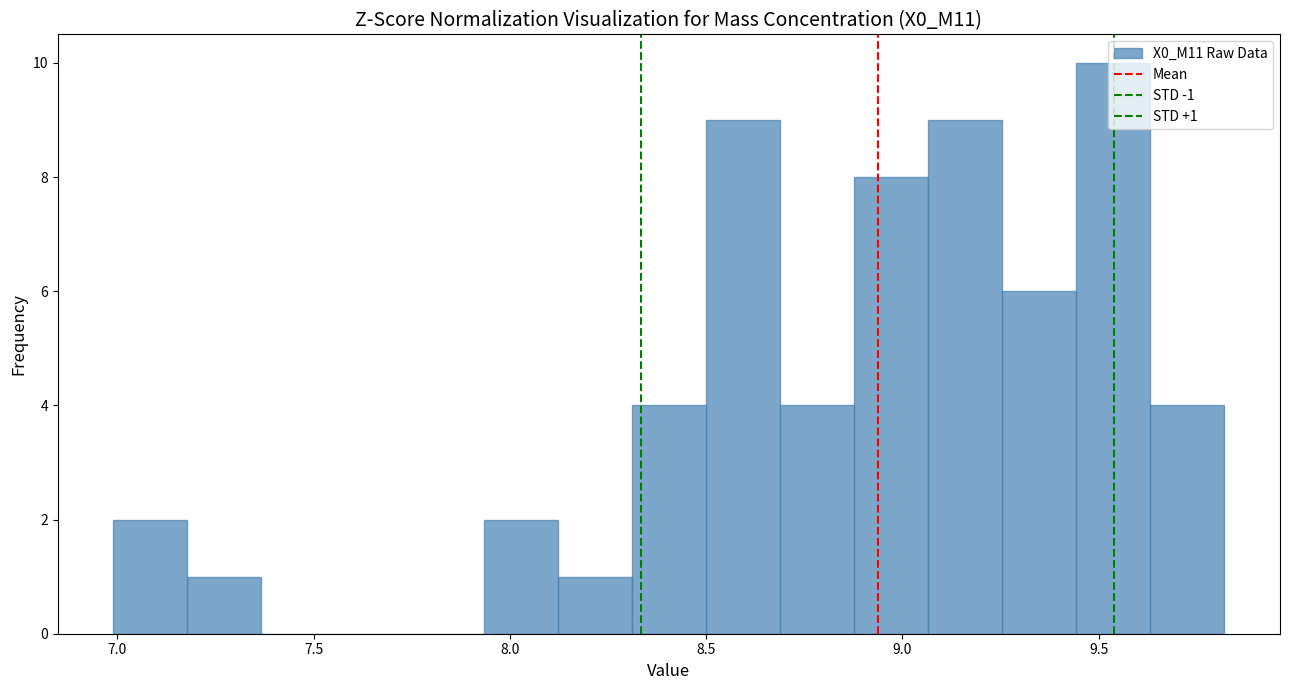

Around what value on the x-axis is the tallest bar? Give the approximate position of its centre, as read against the axis.

9.55